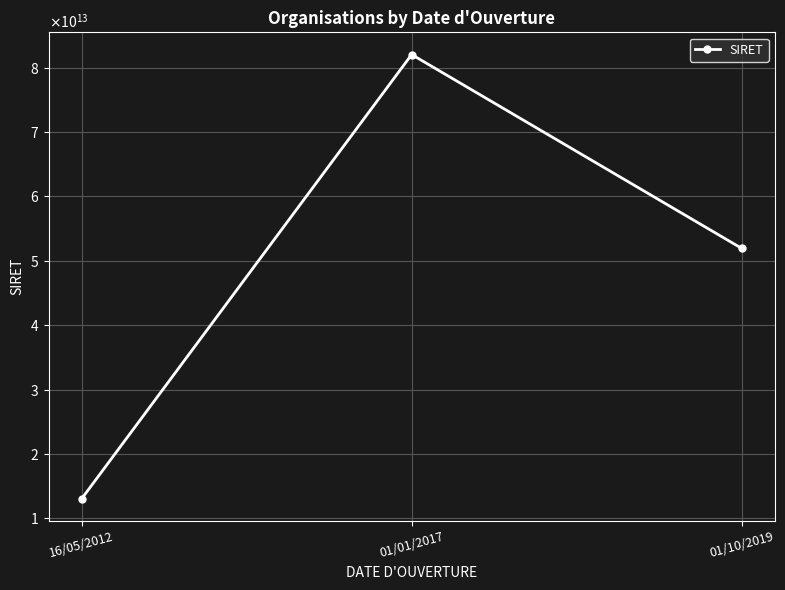

Rank the categories by value from lowest to highest.

16/05/2012, 01/10/2019, 01/01/2017